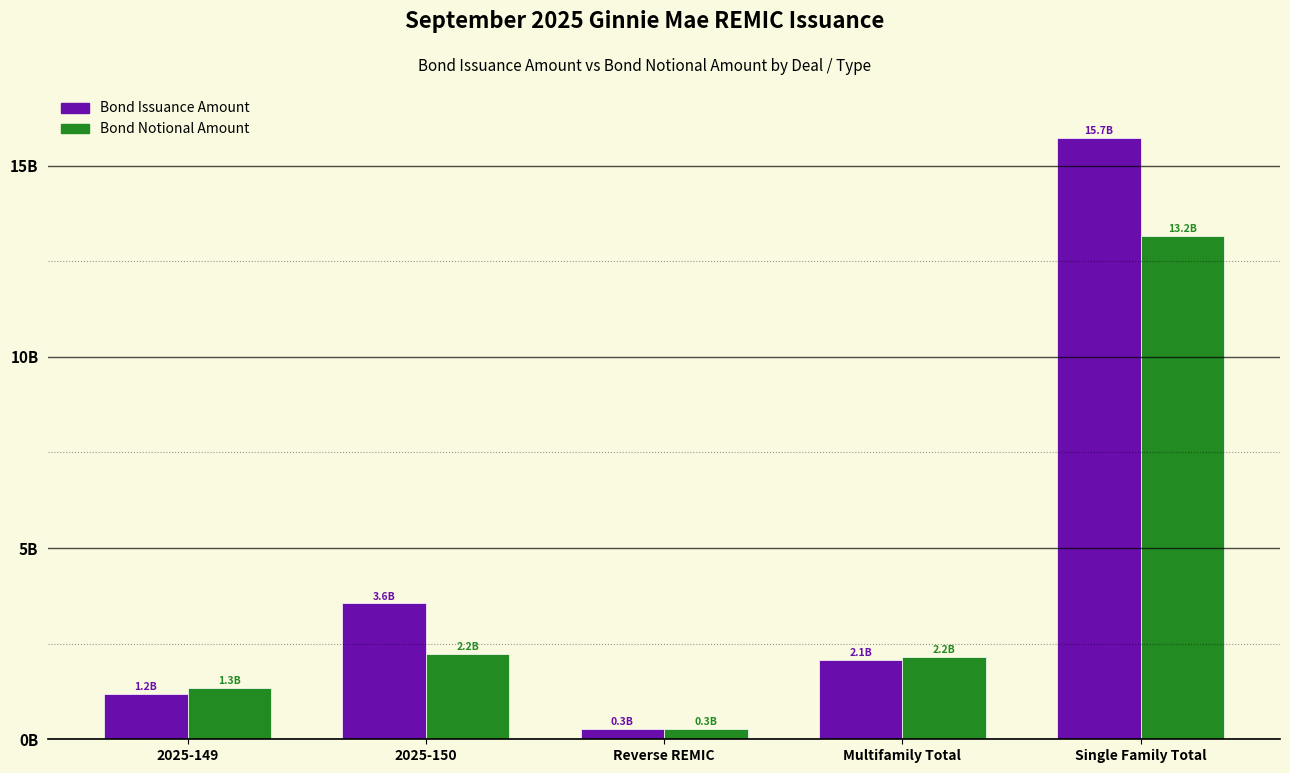

What are all the series names shown in the legend?

Bond Issuance Amount, Bond Notional Amount